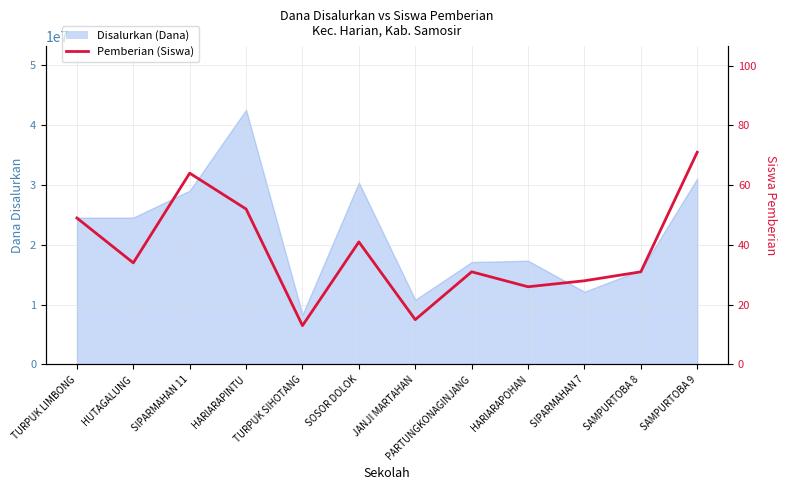

What is the difference between the maximum and second lowest values?

56